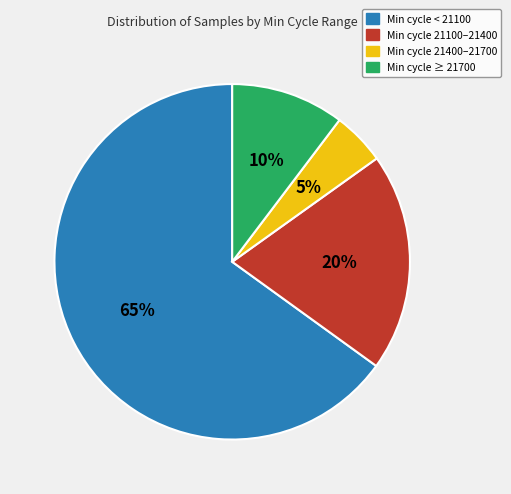

Is there a majority slice in this chart?

Yes